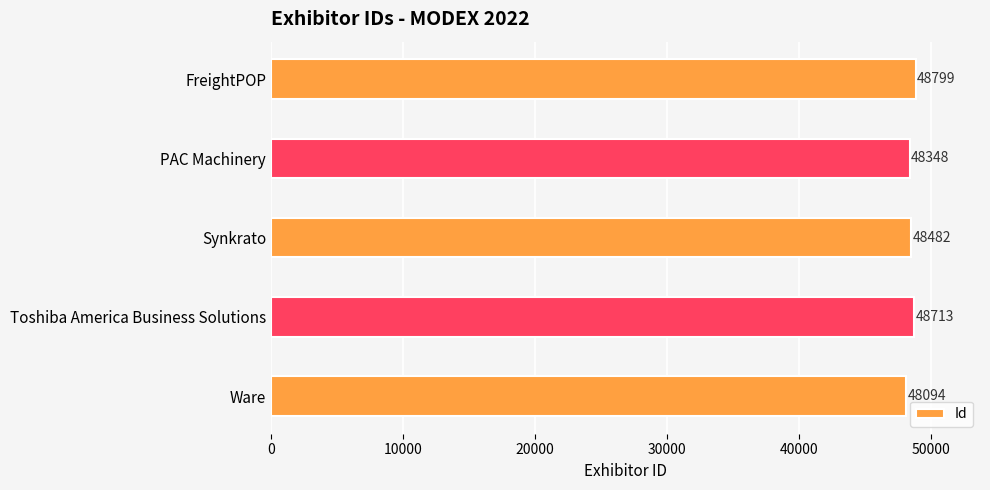

How many bars are there in total?

5